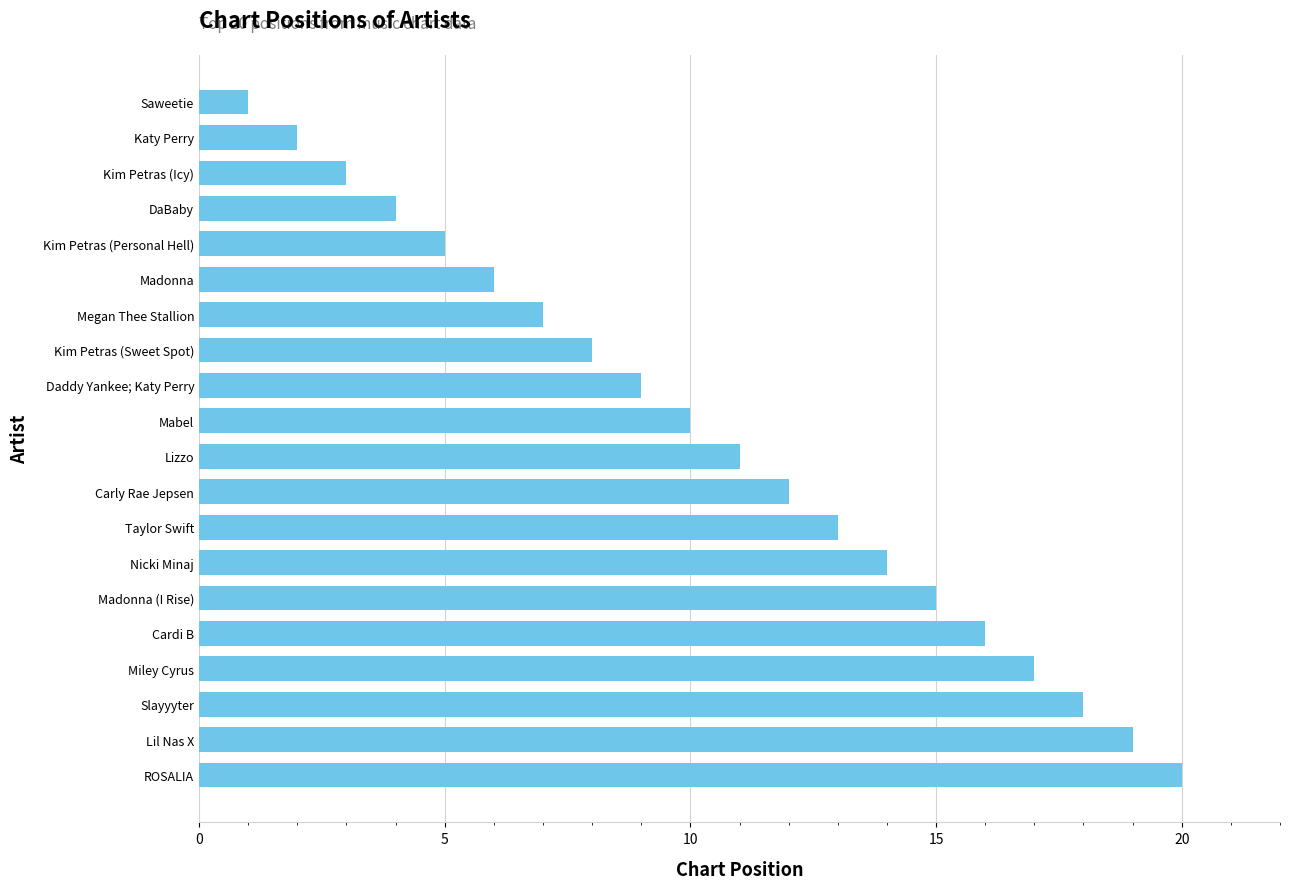

True or false: the data shows 11 at Lizzo.

True